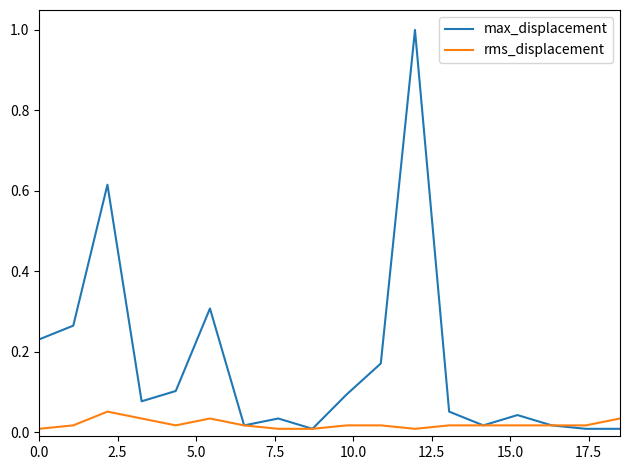

Which series has the largest total across all categories?

max_displacement